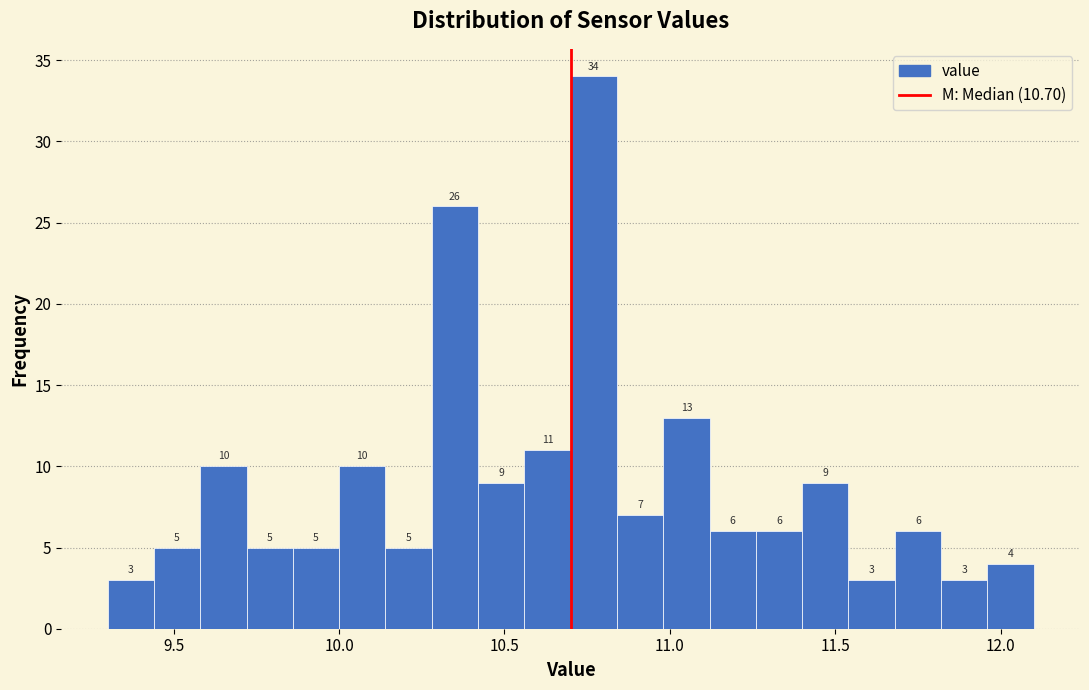

Around what value on the x-axis is the tallest bar? Give the approximate position of its centre, as read against the axis.

10.75